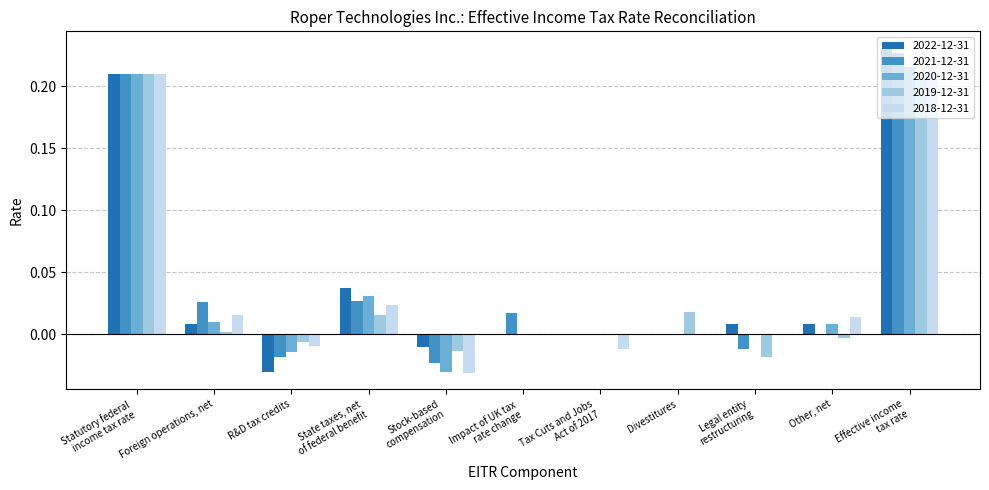

What is the sum of all 2022-12-31 values?

0.5